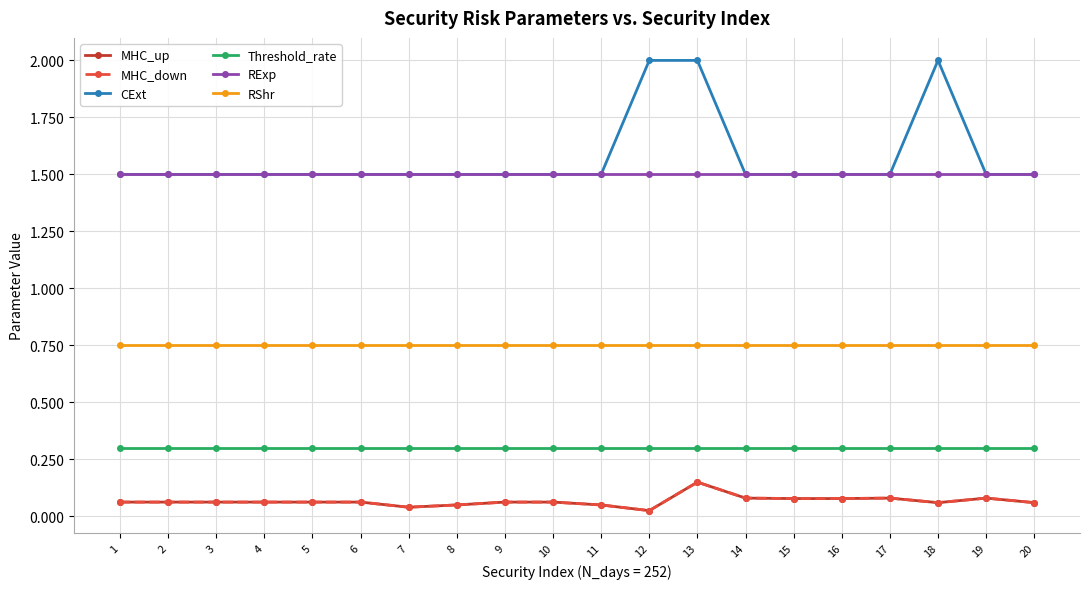

Does the chart have visible grid lines?

Yes